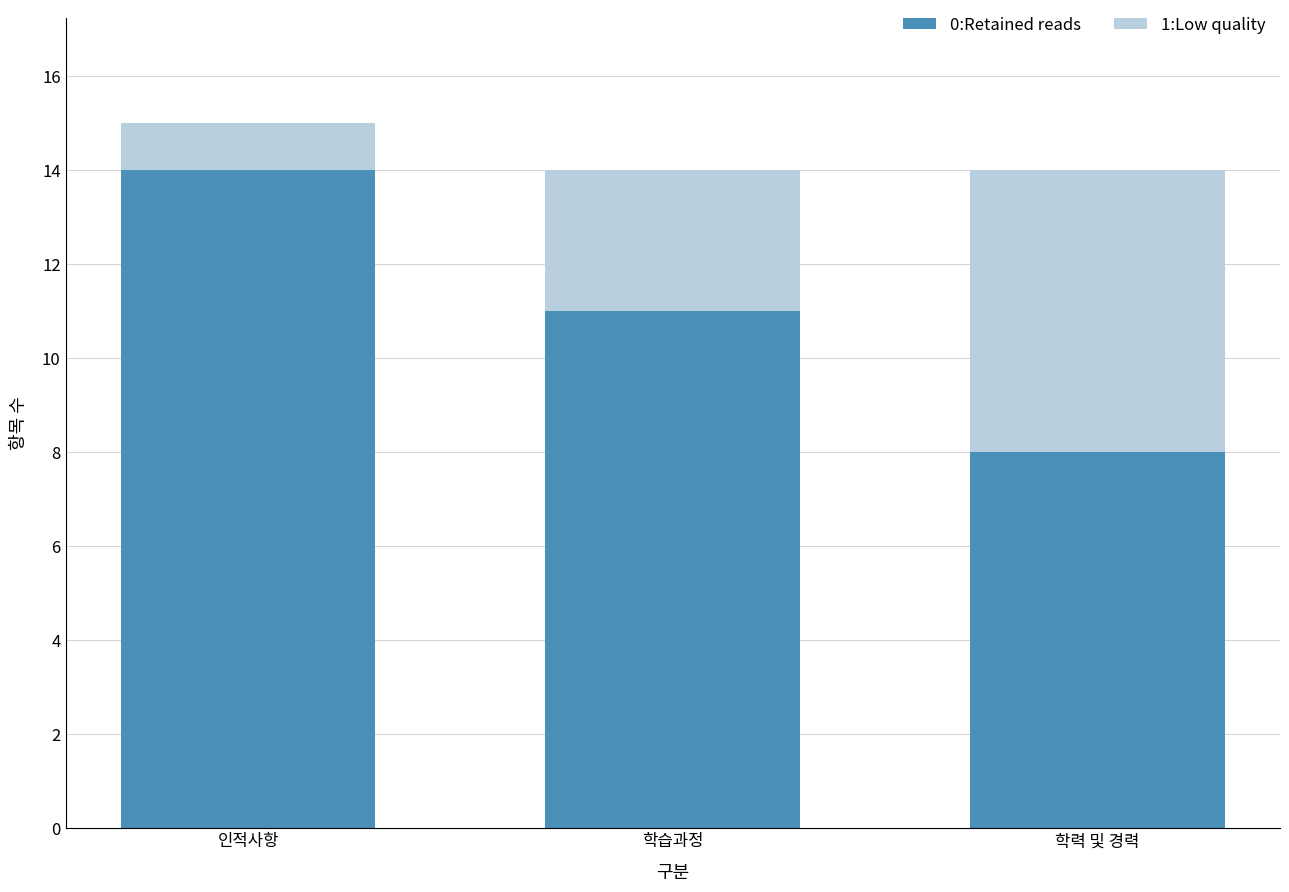

At which category is the sum across all series the highest?

인적사항